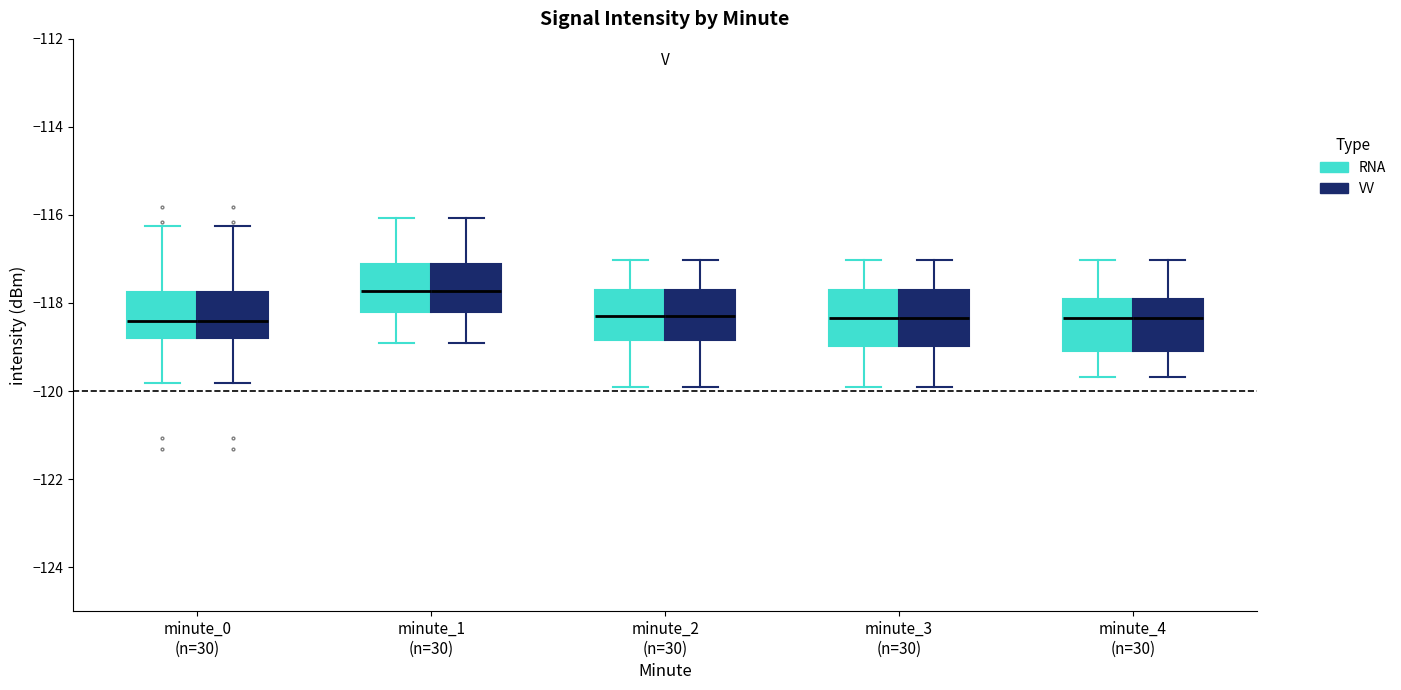

Reading left to right, transcribe this box plot: for each box, give where its median line is, the range the box spans, and where its two whiskers end, as read against the y-axis. The values are not printed on the chart, so give them approximately, as read against the axis.

minute_0 (n=30) (RNA): median -118.4, box -118.8 to -117.8, whiskers -119.8 to -116.2
minute_0 (n=30) (VV): median -118.4, box -118.8 to -117.8, whiskers -119.8 to -116.2
minute_1 (n=30) (RNA): median -117.8, box -118.2 to -117.2, whiskers -119.0 to -116.0
minute_1 (n=30) (VV): median -117.8, box -118.2 to -117.2, whiskers -119.0 to -116.0
minute_2 (n=30) (RNA): median -118.2, box -118.8 to -117.8, whiskers -120.0 to -117.0
minute_2 (n=30) (VV): median -118.2, box -118.8 to -117.8, whiskers -120.0 to -117.0
minute_3 (n=30) (RNA): median -118.4, box -119.0 to -117.8, whiskers -120.0 to -117.0
minute_3 (n=30) (VV): median -118.4, box -119.0 to -117.8, whiskers -120.0 to -117.0
minute_4 (n=30) (RNA): median -118.4, box -119.0 to -118.0, whiskers -119.6 to -117.0
minute_4 (n=30) (VV): median -118.4, box -119.0 to -118.0, whiskers -119.6 to -117.0